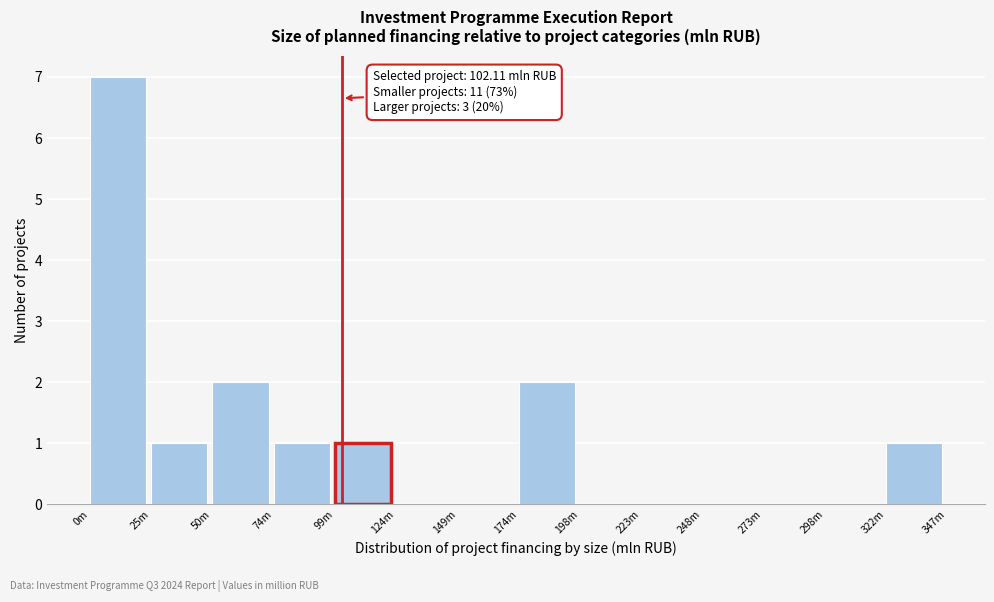

Which has a higher value, 124m or 174m?

174m